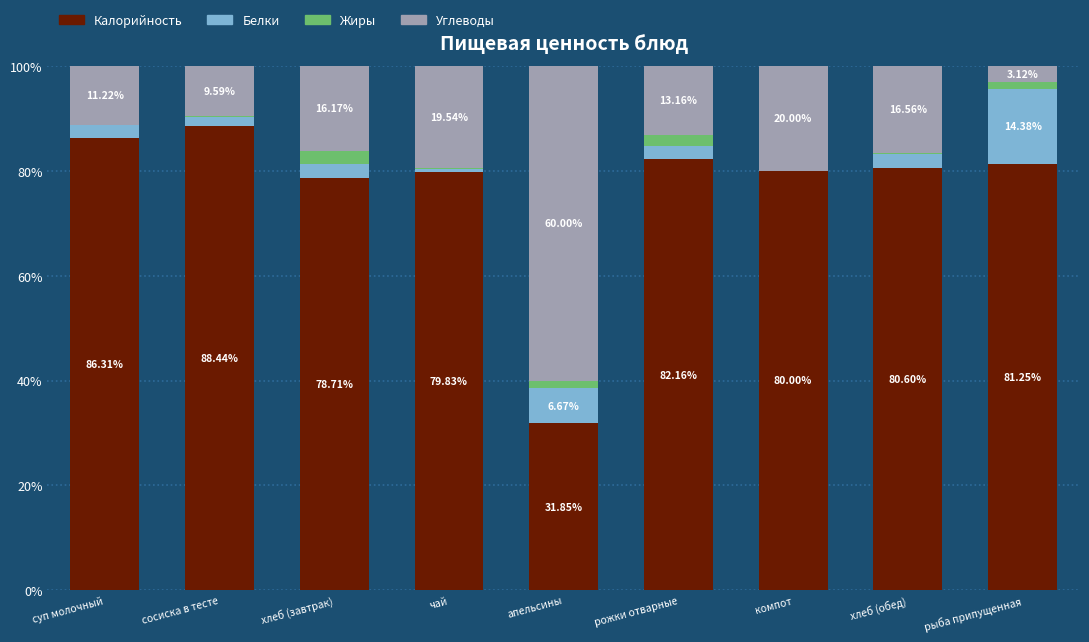

What are all the series names shown in the legend?

Калорийность, Белки, Жиры, Углеводы